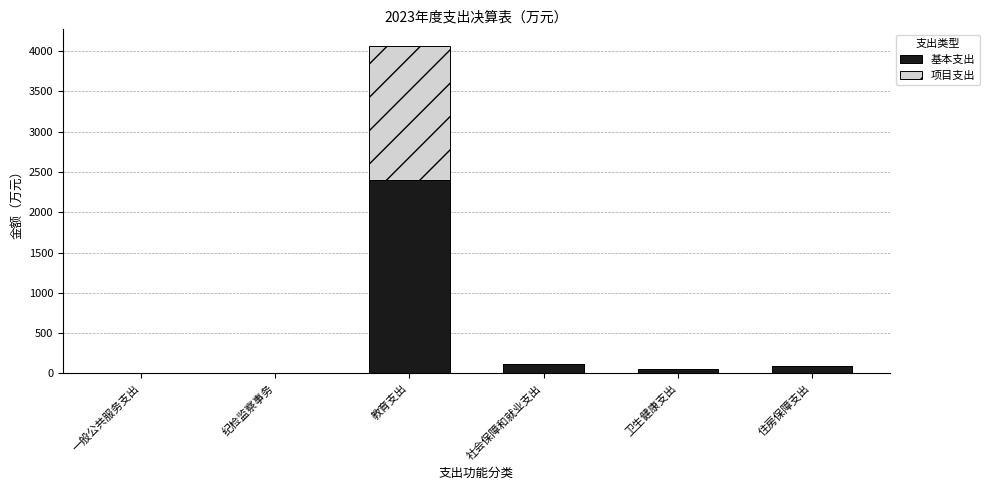

At which category is the sum across all series the highest?

教育支出